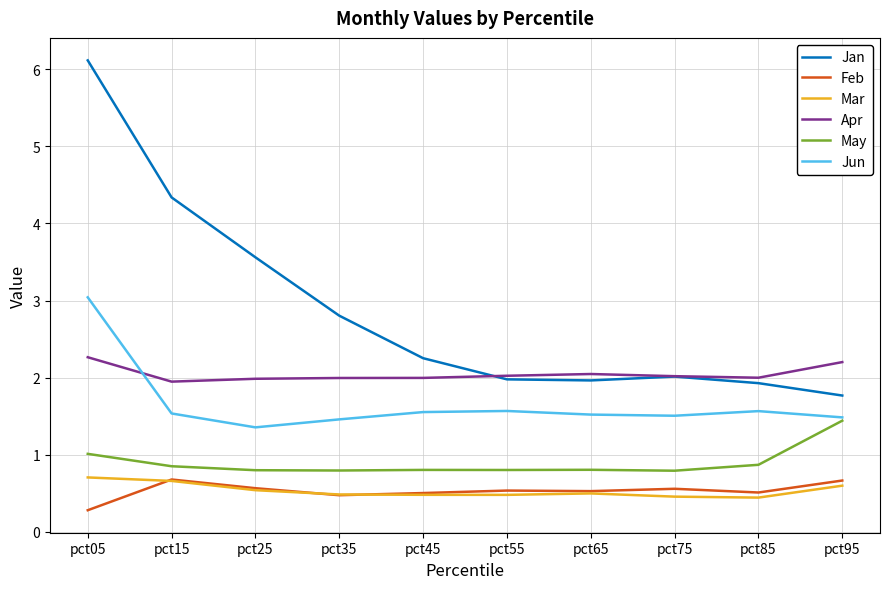

What is the highest value of the Apr series?

2.3